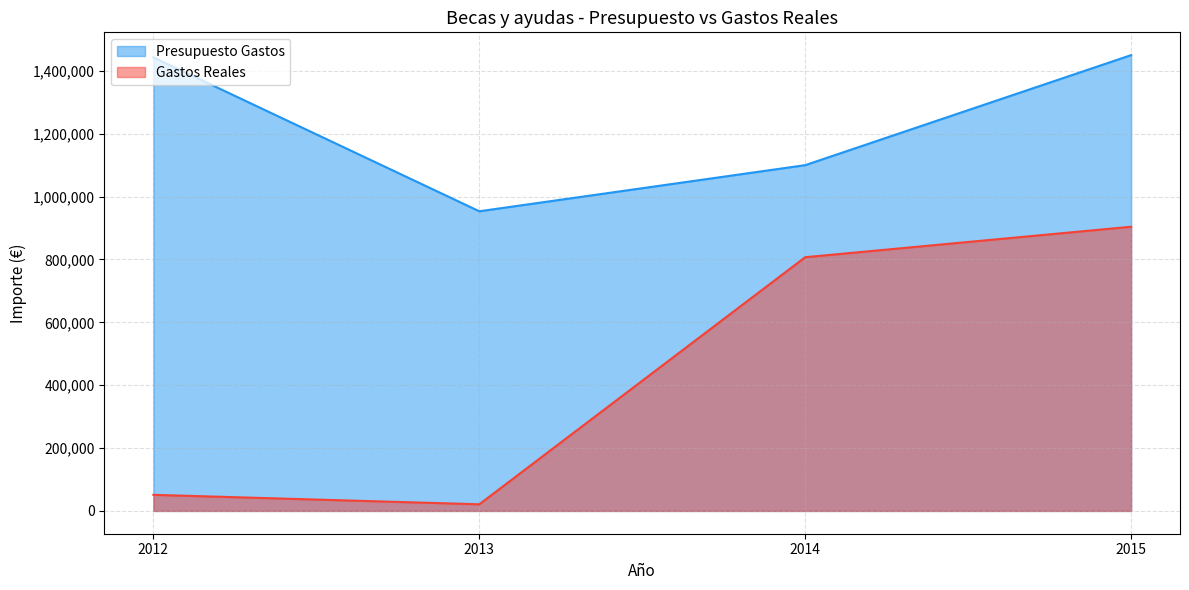

How many data points in Presupuesto Gastos are above 1442728?

1